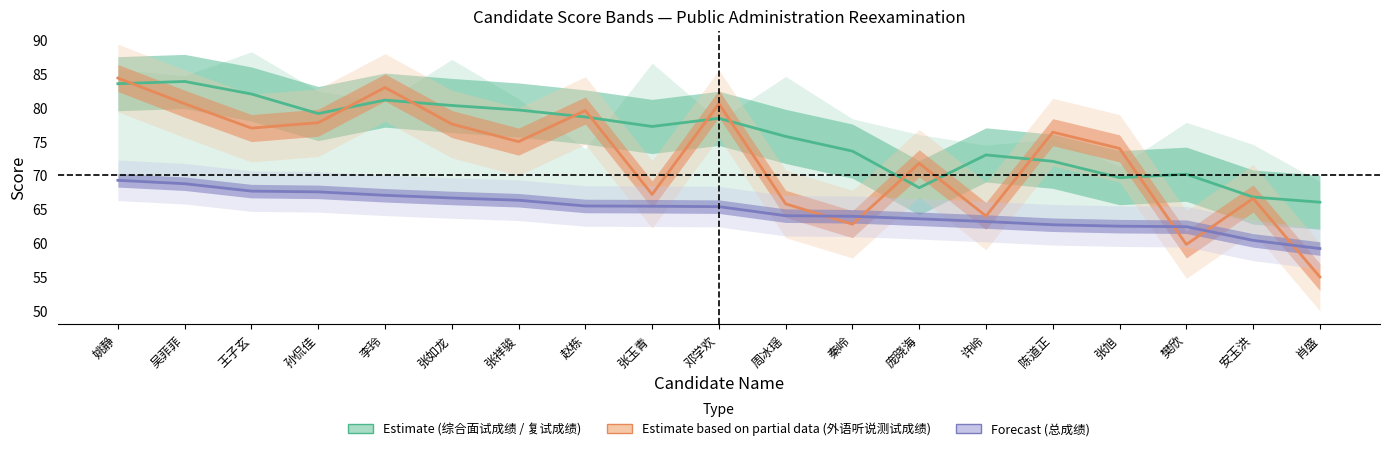

How many values in the Estimate based on partial data series exceed 75?

9